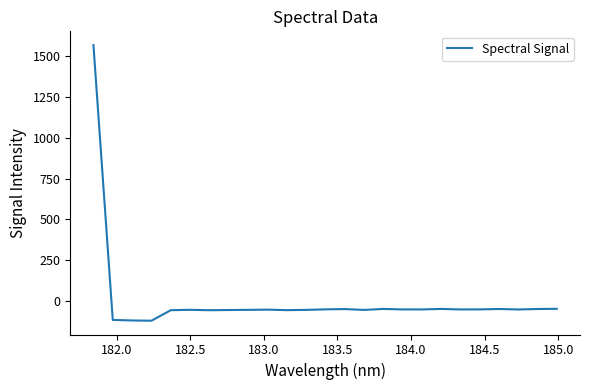

What is the greatest value displayed?

1567.8